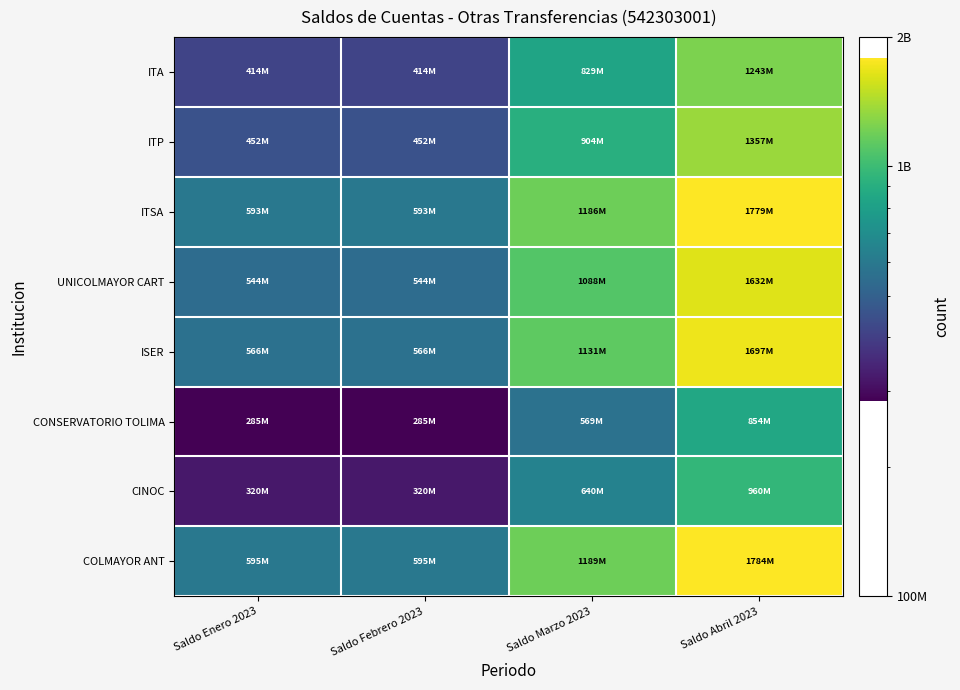

At which category is the sum across all series the highest?

Saldo Abril 2023